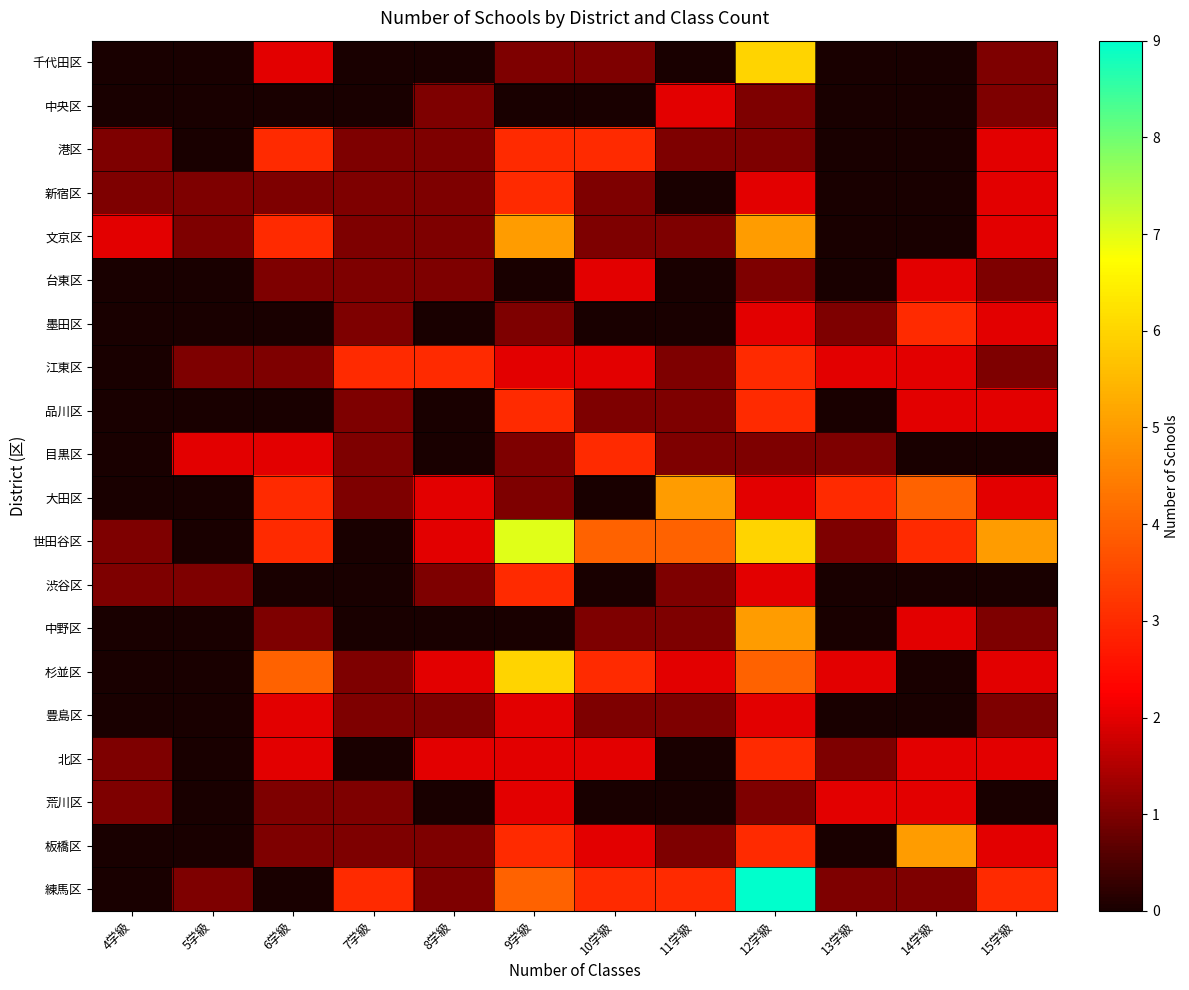

What is the greatest value displayed?

9